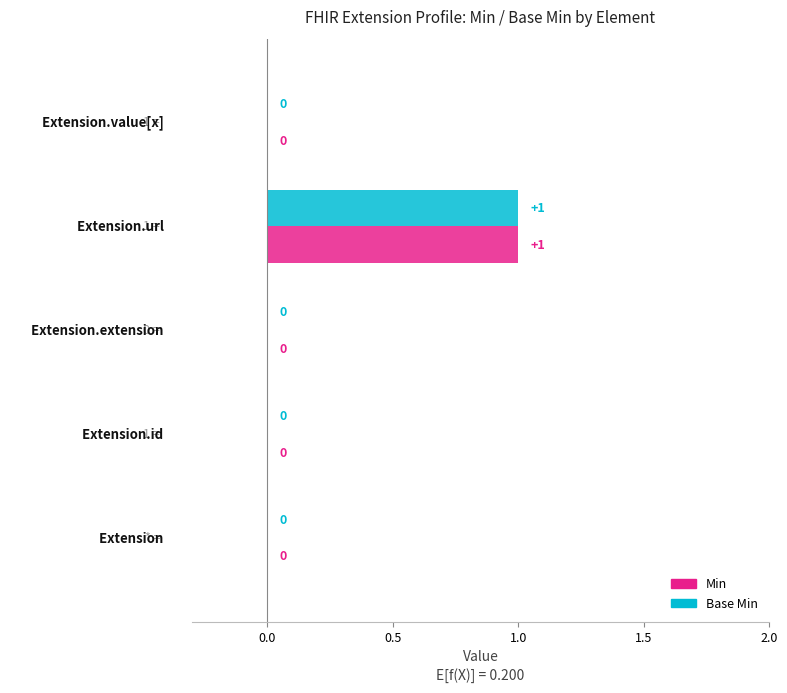

How many Min values are between 0 and 1?

5